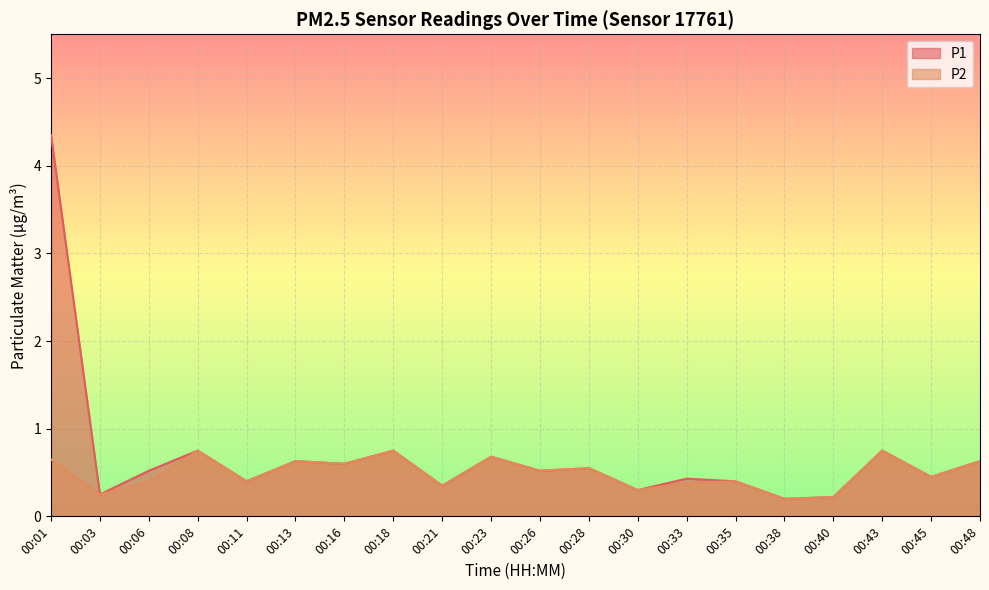

What is the sum of all P2 values?

9.9